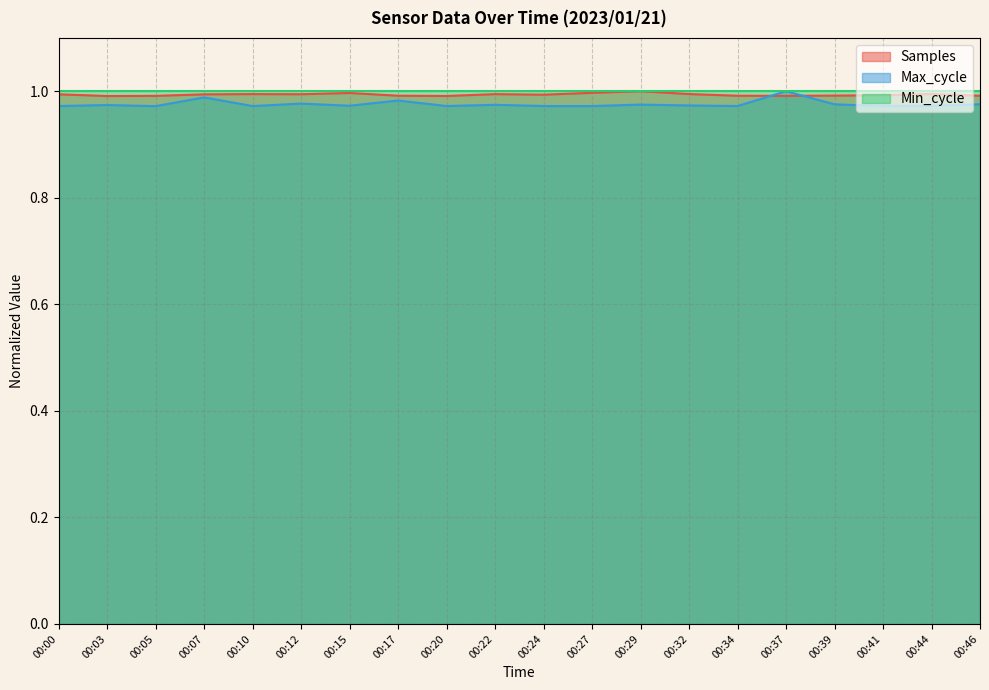

The Samples series shows 1.0 at 00:37. True or false?

True